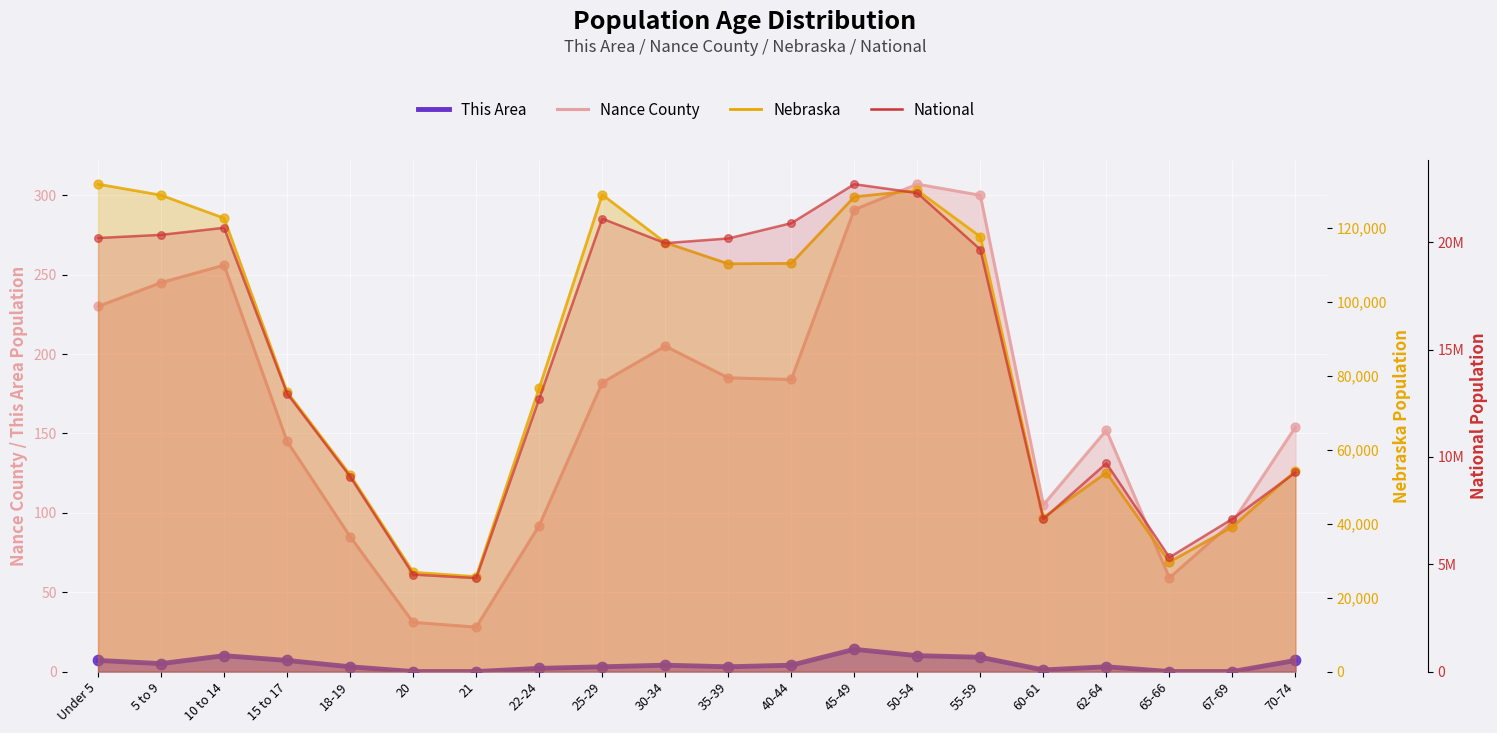

Which series has the largest total across all categories?

National